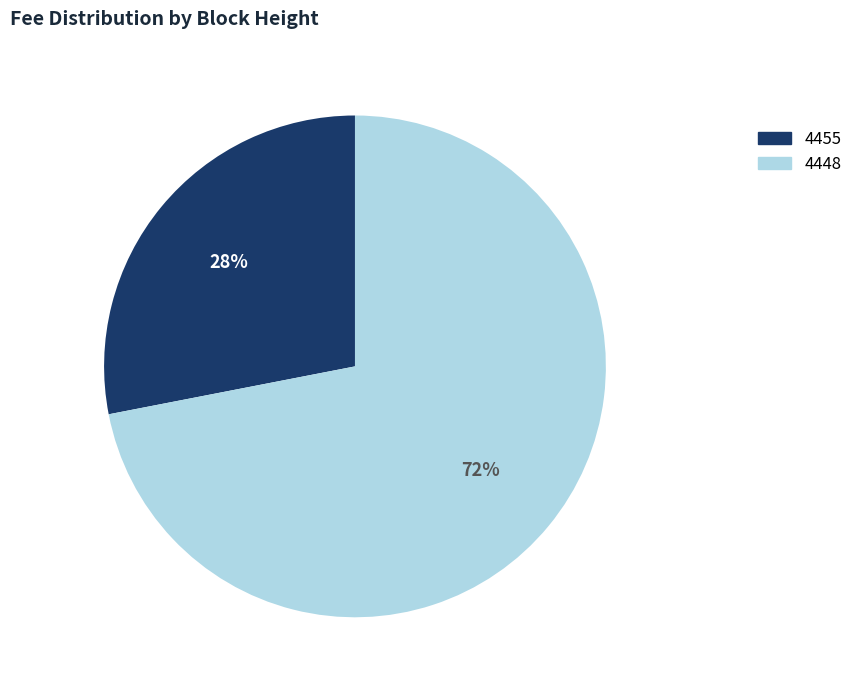

What percentage is the 4455 slice, to the nearest percent?

28%